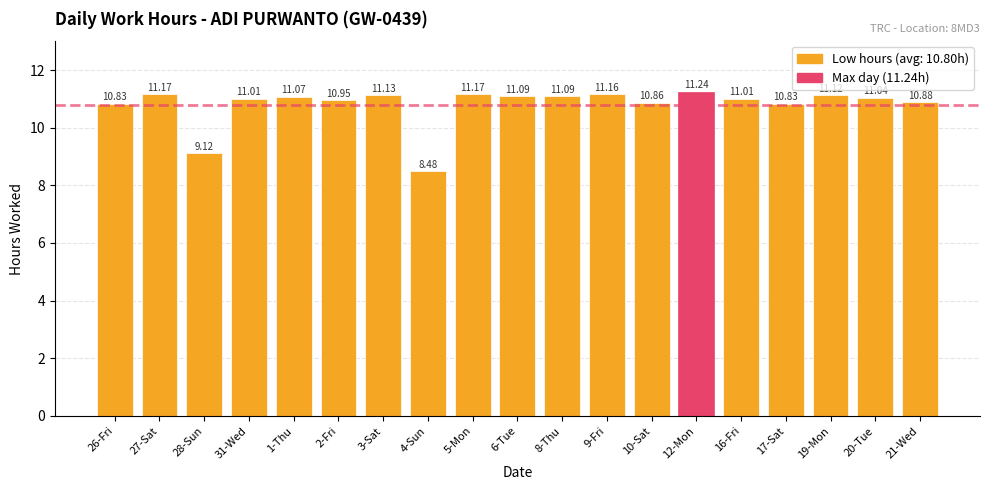

What is the difference between the maximum and minimum values?

2.8